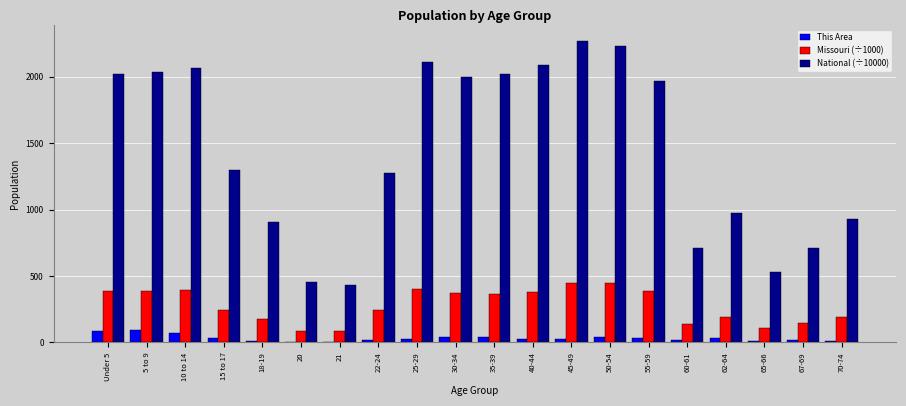

What is the greatest value displayed?

2270.9